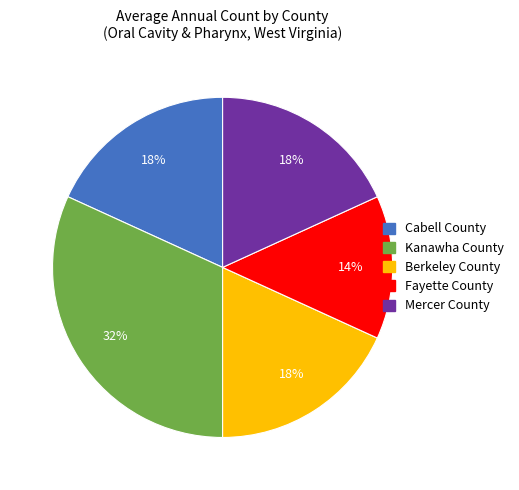

To the nearest percent, what portion does Berkeley County represent?

18%